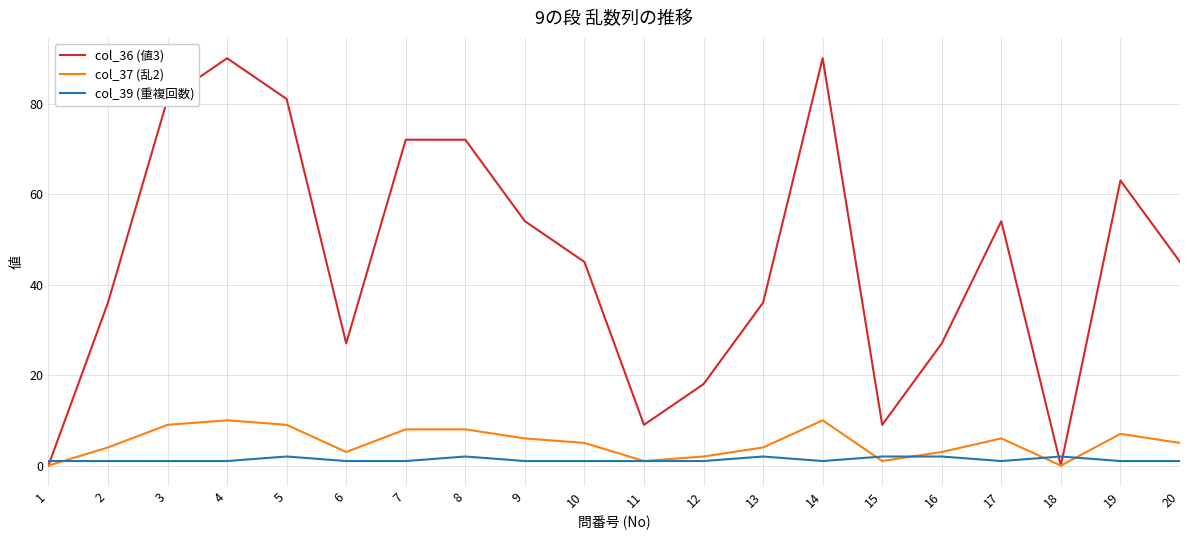

What is the greatest value displayed?

90